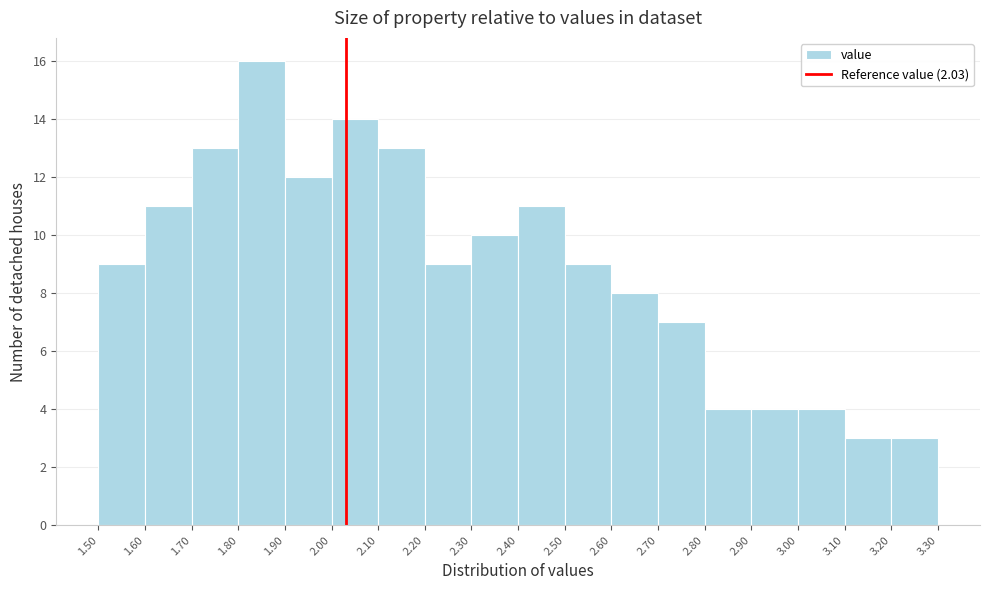

How tall is the bar that spans 2.30 to 2.40 on the x-axis? The values are not printed on the chart, so give them approximately, as read against the axis.

10